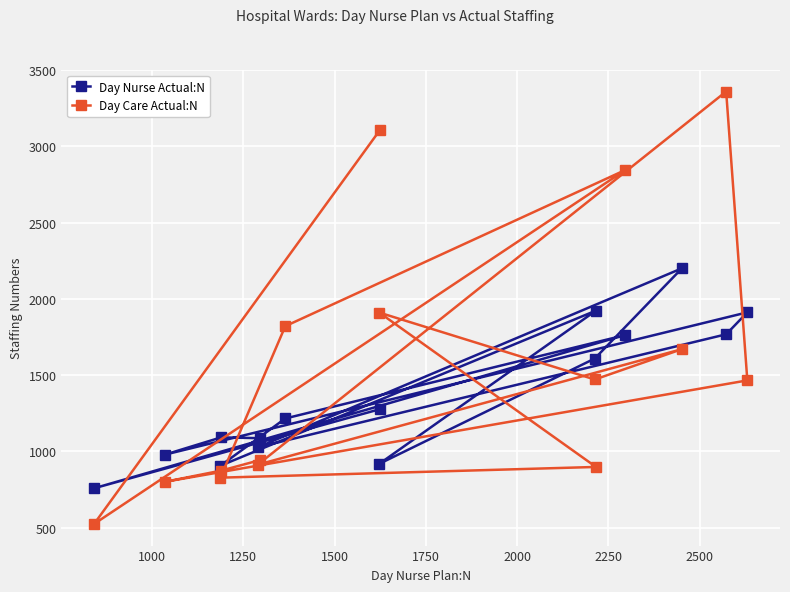

What is the difference between the maximum and minimum values in the Day Nurse Actual:N series?

1441.8